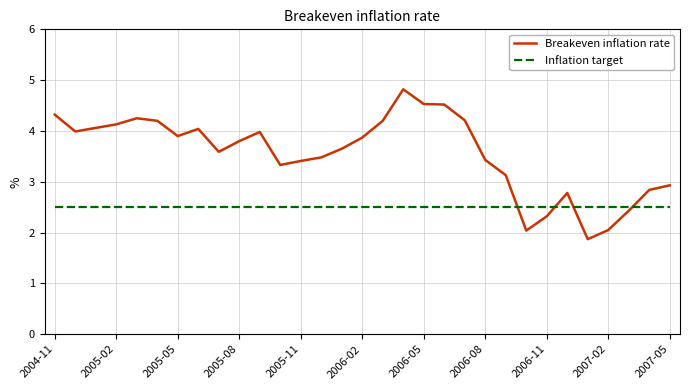

What is the sum of all Breakeven inflation rate values?

110.1